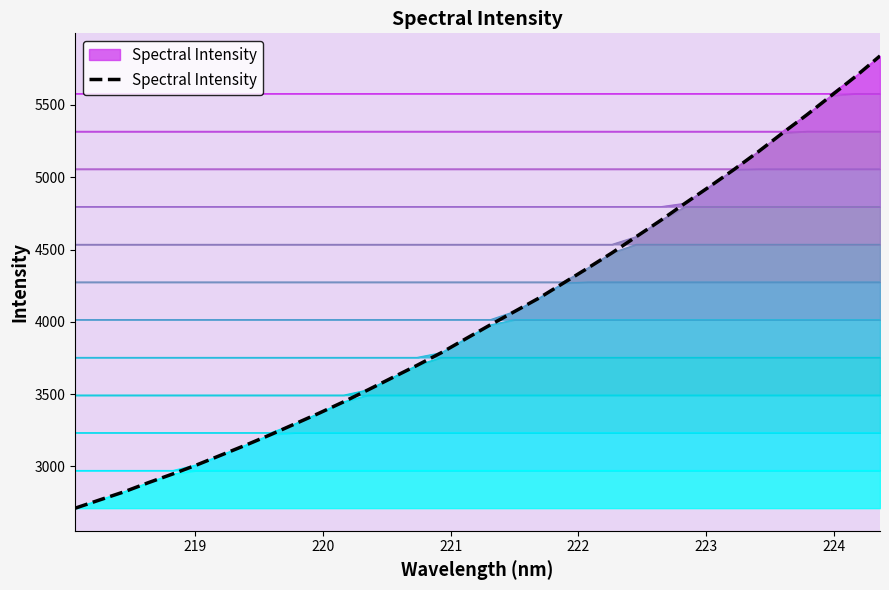

How many categories are shown in the chart?

34